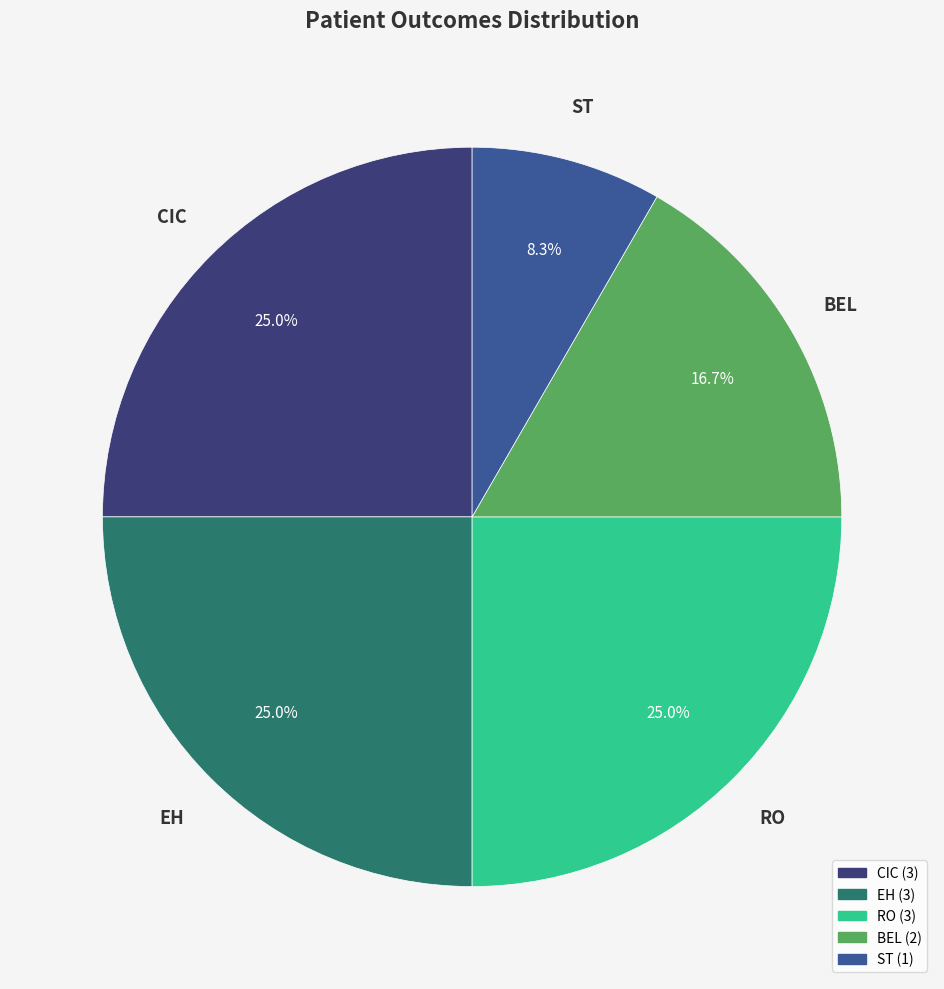

To the nearest percent, what percentage of the pie is RO?

25%